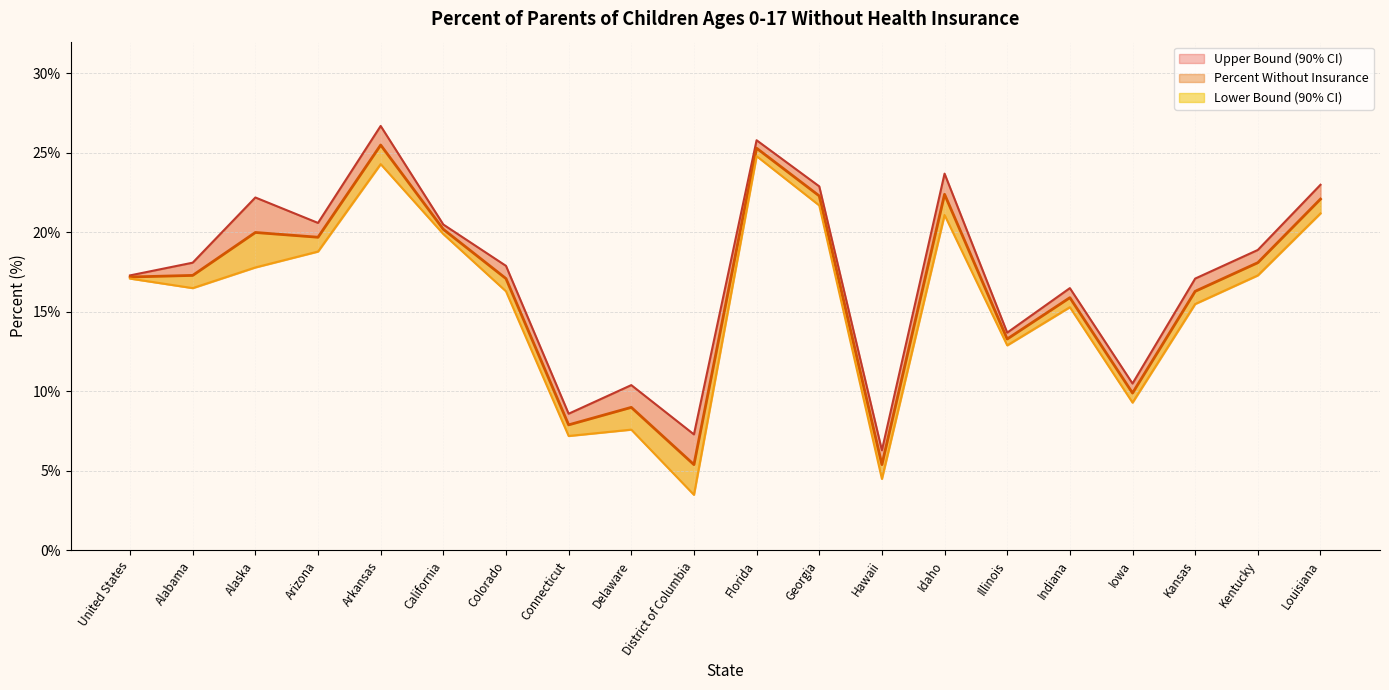

What is the minimum value for Upper Bound?

6.3